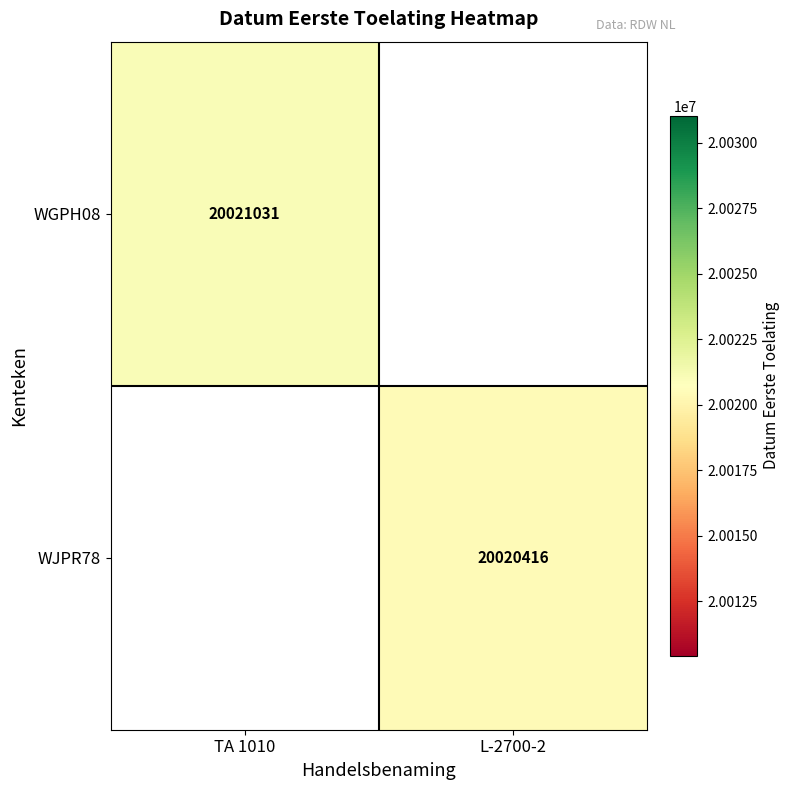

Between L-2700-2 and TA 1010, which is larger?

TA 1010